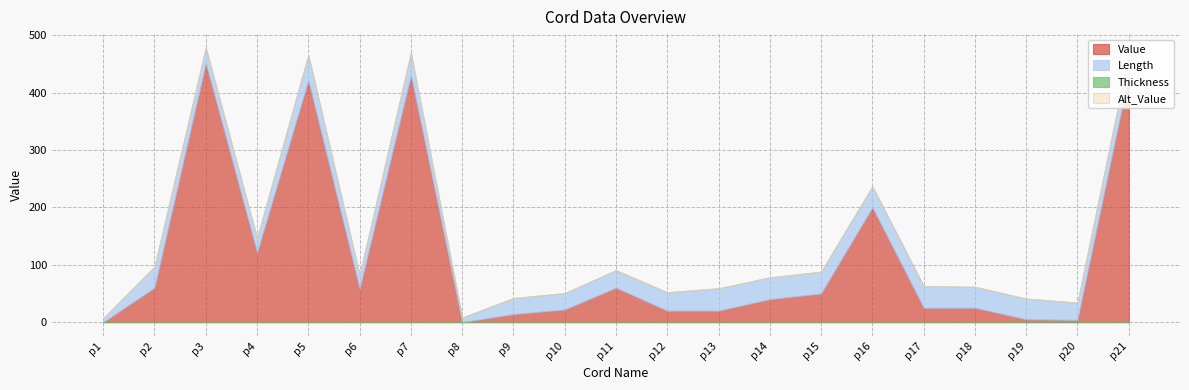

At which label is Value closest to 225?

p16